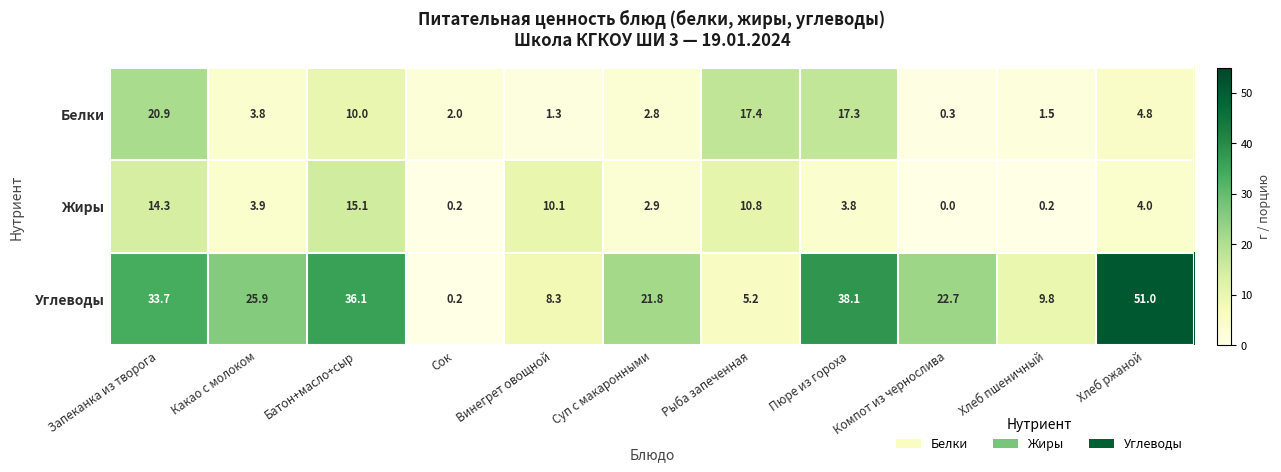

Is the value of Жиры at Хлеб ржаной greater than the value of Углеводы at Батон+масло+сыр?

No